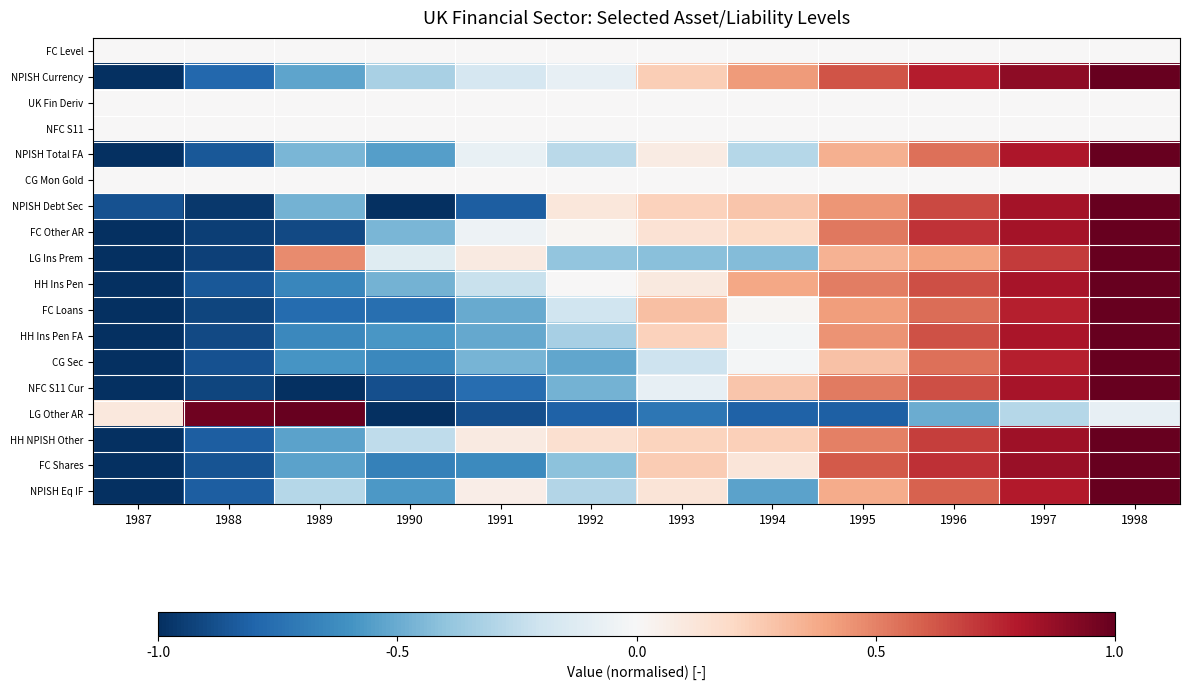

How many distinct data groups are displayed?

18